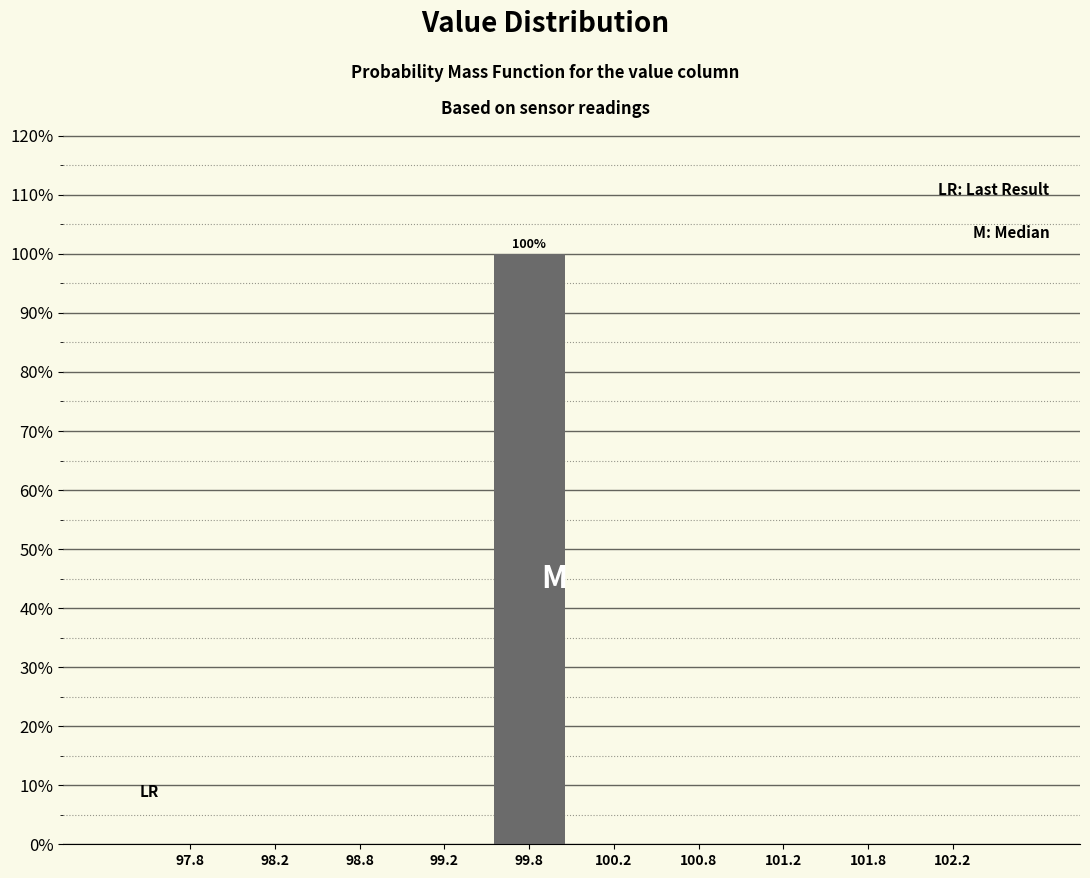

Over which range of the x-axis is the bar tallest?

99.5 to 100.0